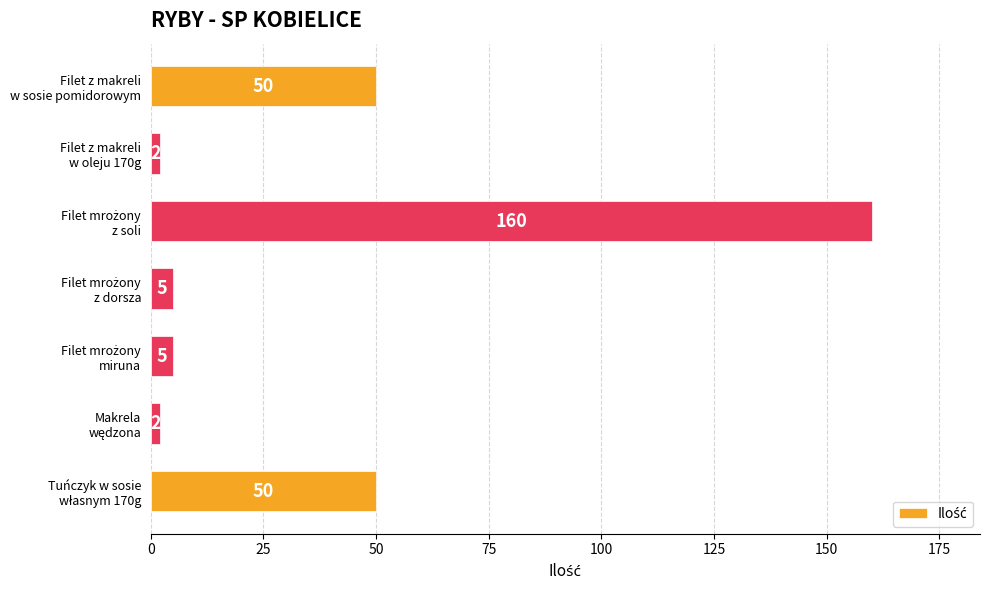

What is the maximum value shown in the chart?

160